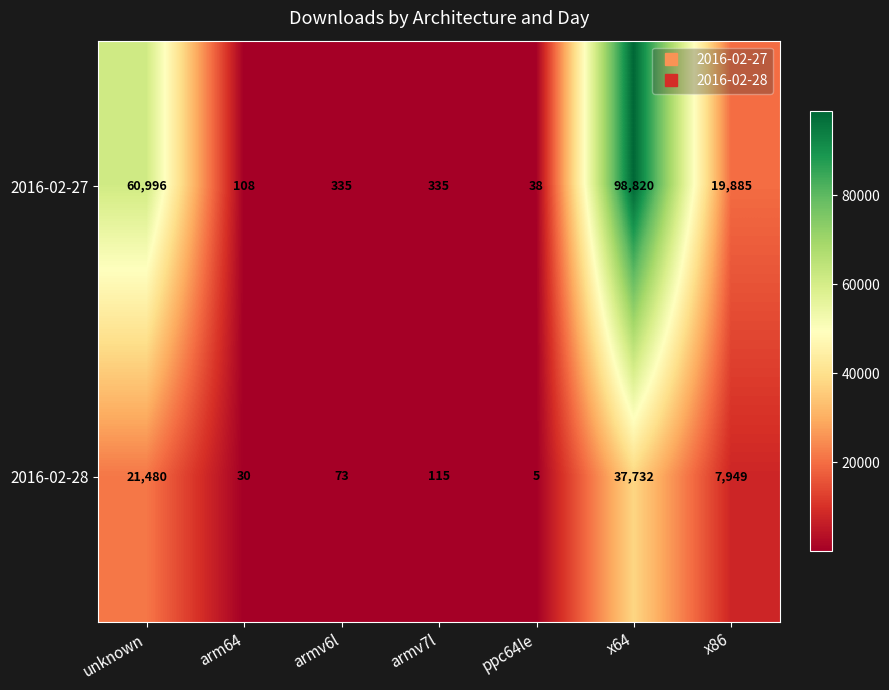

At unknown, list the series in order from smallest to largest.

2016-02-28, 2016-02-27